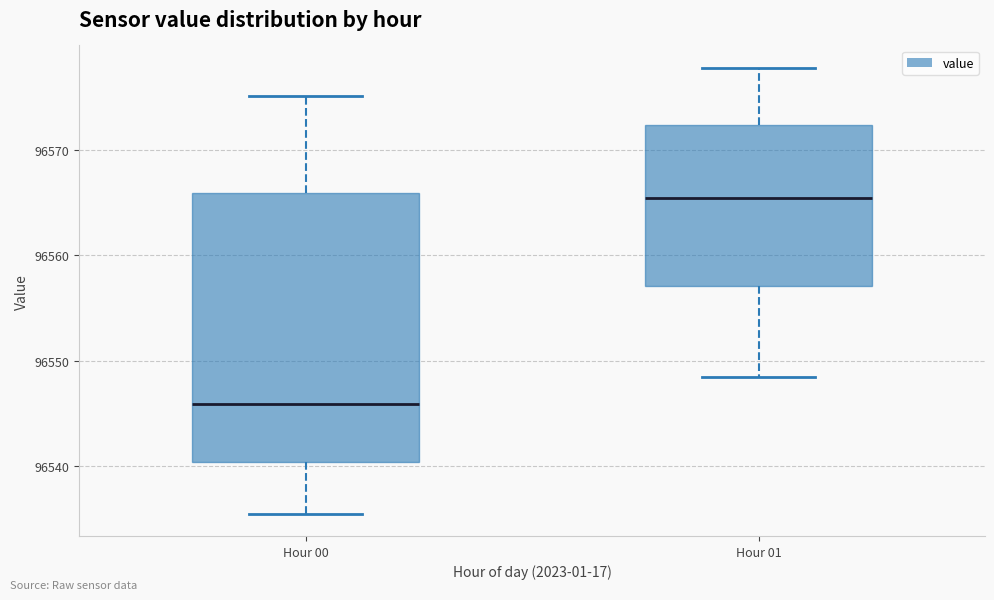

Reading left to right, transcribe this box plot: for each box, give where its median line is, the range the box spans, and where its two whiskers end, as read against the y-axis. The values are not printed on the chart, so give them approximately, as read against the axis.

Hour 00: median 96546, box 96540 to 96566, whiskers 96535 to 96575
Hour 01: median 96565, box 96557 to 96572, whiskers 96548 to 96578